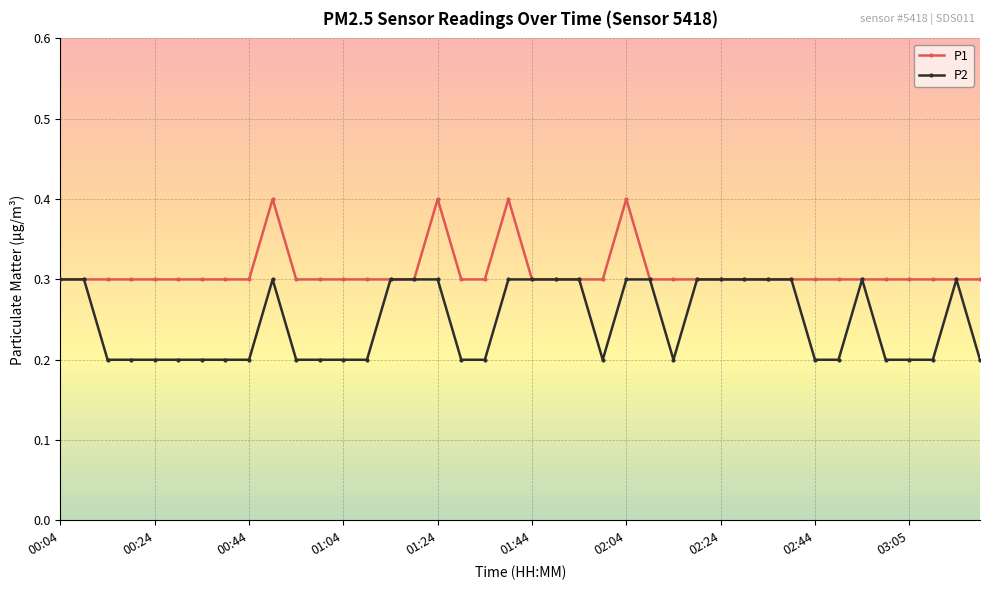

Which series has the largest total across all categories?

P1